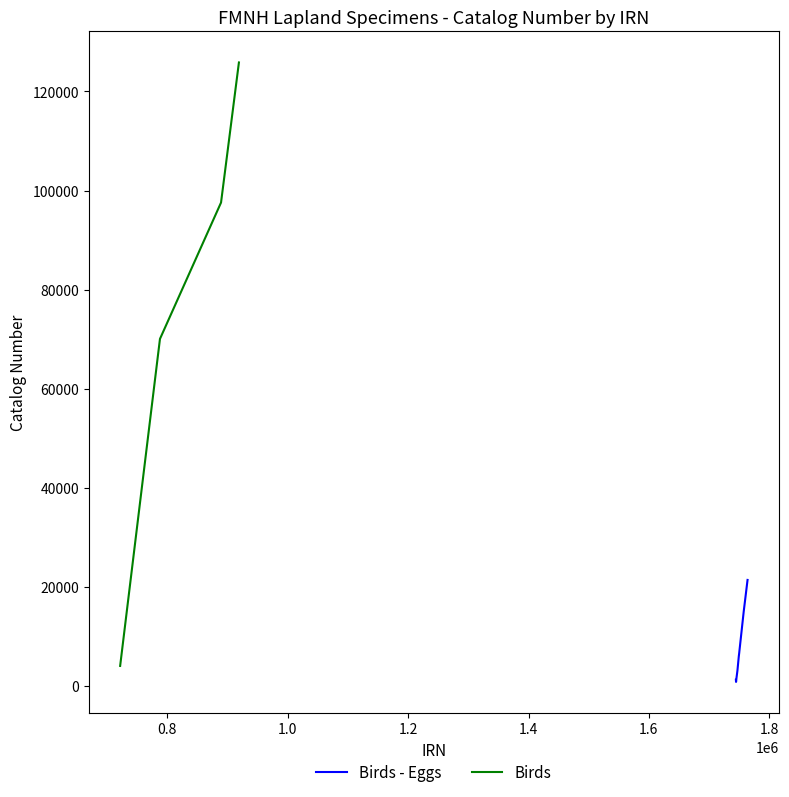

What is the greatest value displayed?

125849